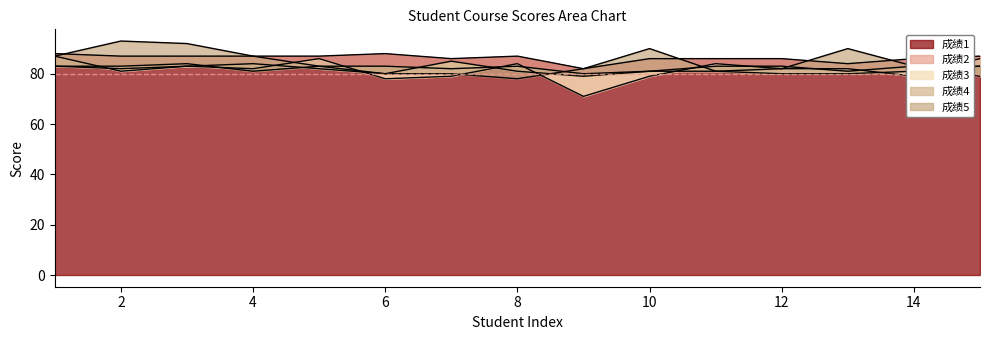

What is the approximate value of 成绩5 at 9, to the nearest 10?

80